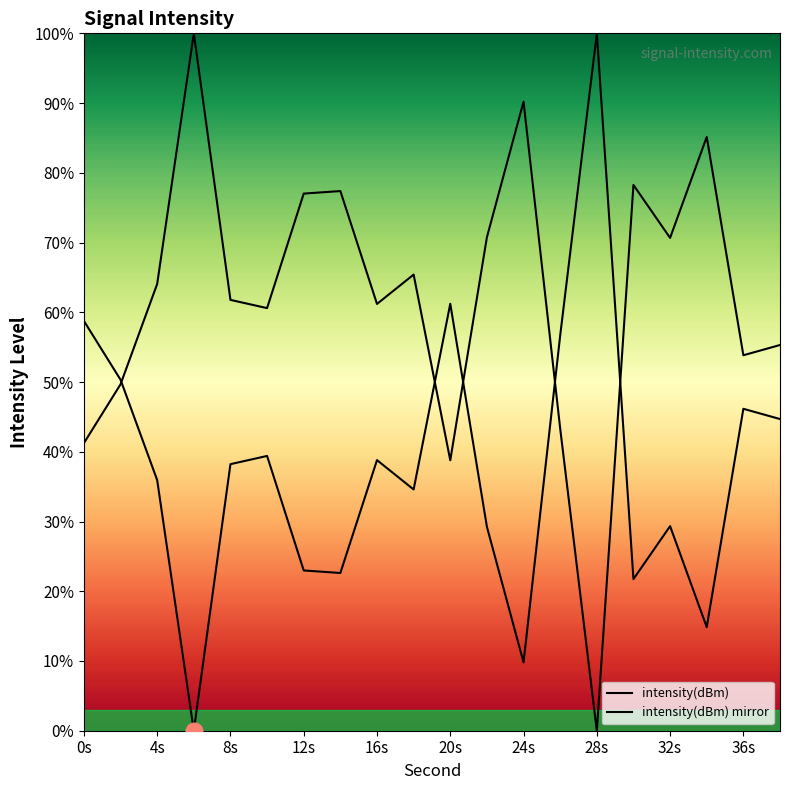

Rank the series by their maximum value, from lowest to highest.

intensity(dBm), intensity(dBm) mirror